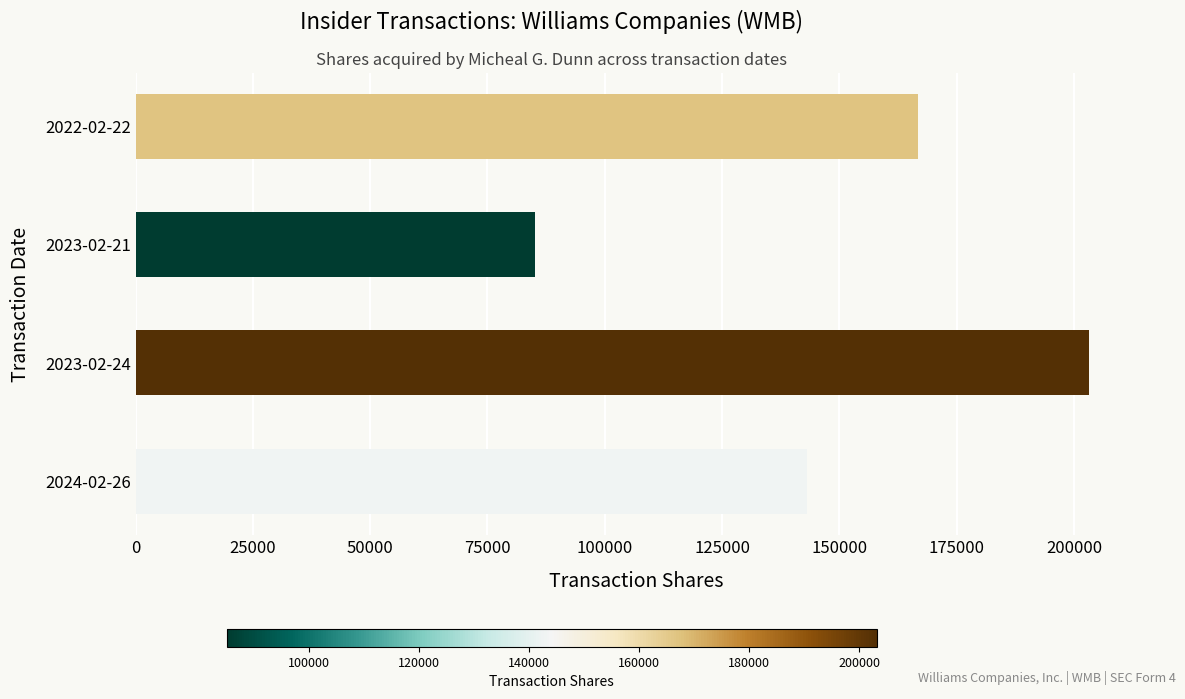

How many series are shown in this chart?

1